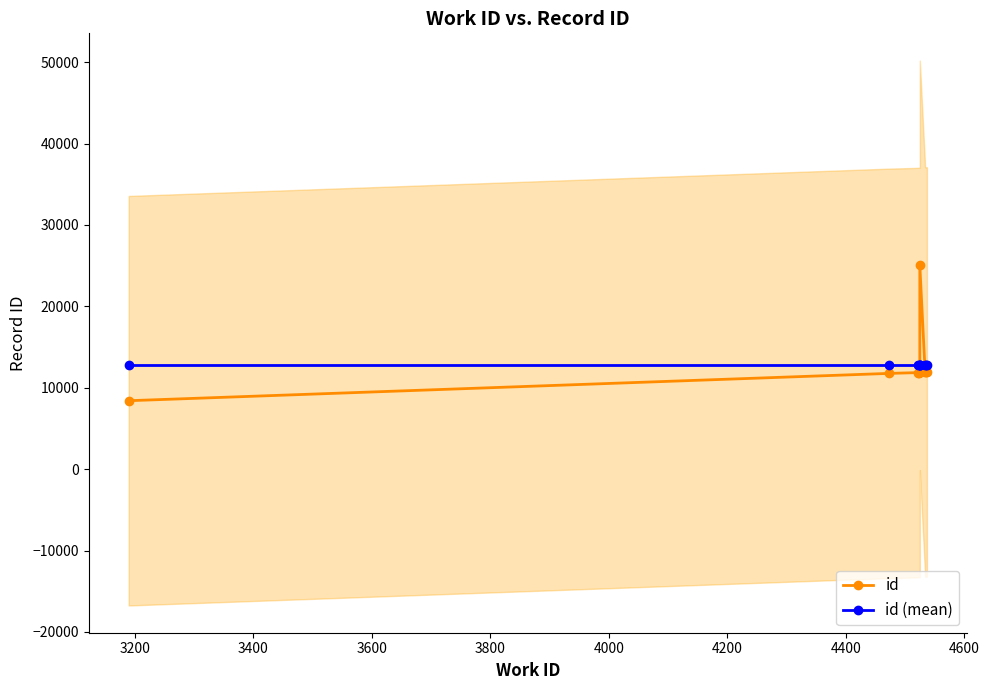

What is the value of the id (mean) point at the 8th from the left?

12853.8